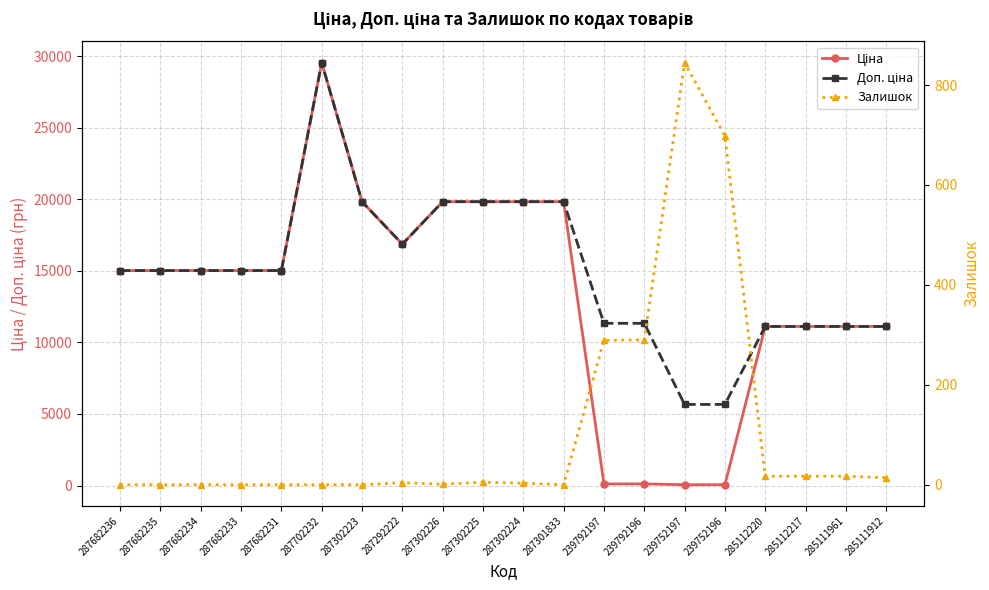

How many data points in Залишок are above 4?

9